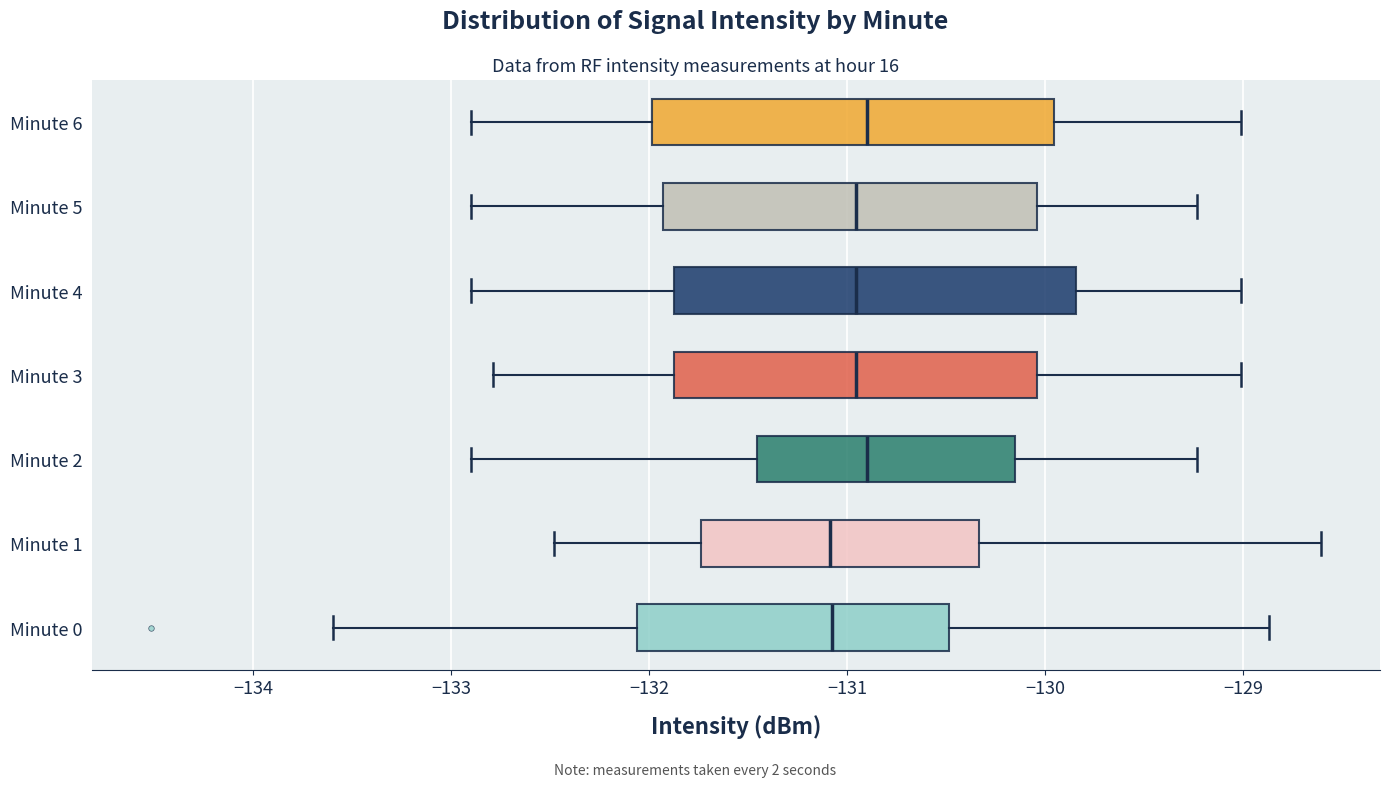

Where does the median line of the box for Minute 1 sit on the x-axis? The values are not printed on the chart, so give them approximately, as read against the axis.

-131.1